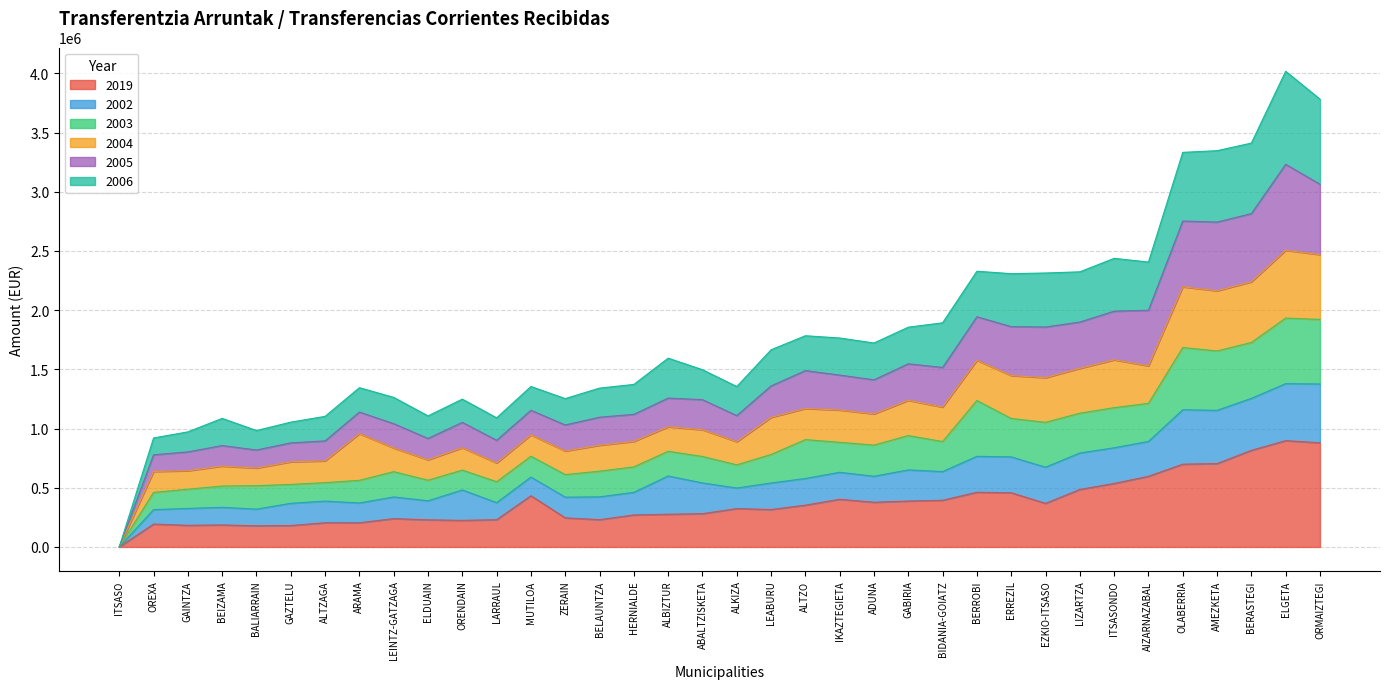

What is the total value across all series at ELGETA?

4017492.0